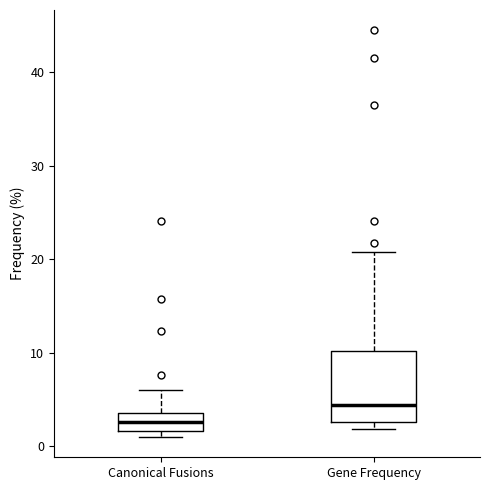

Reading left to right, transcribe this box plot: for each box, give where its median line is, the range the box spans, and where its two whiskers end, as read against the y-axis. The values are not printed on the chart, so give them approximately, as read against the axis.

Canonical Fusions: median 3, box 2 to 4, whiskers 1 to 6
Gene Frequency: median 4, box 3 to 10, whiskers 2 to 21